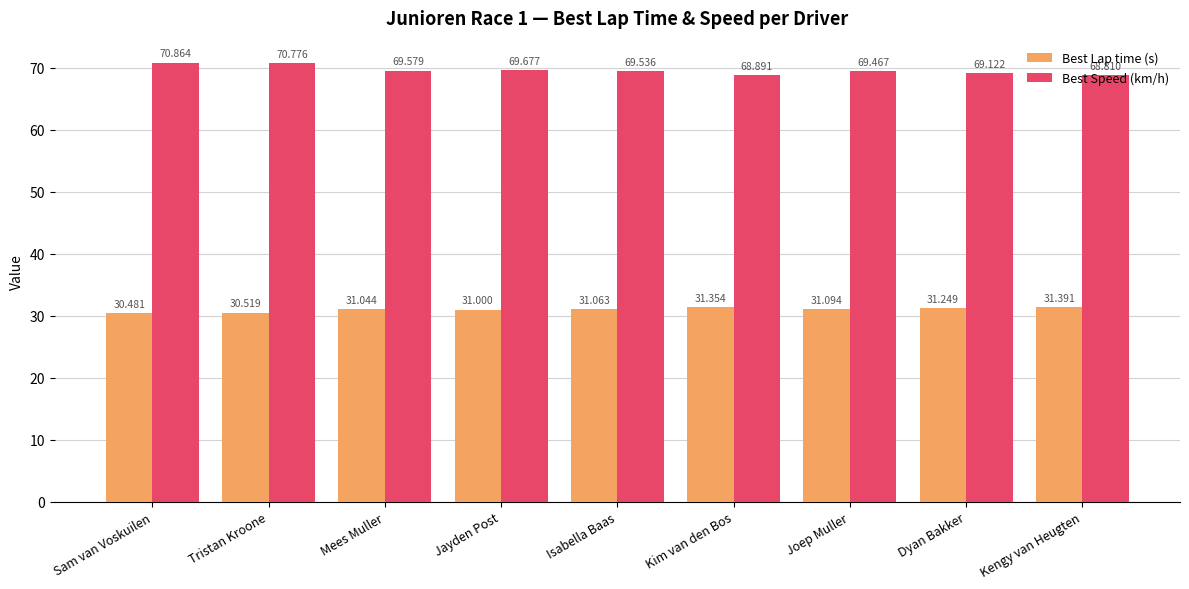

What value does the Best Lap time (s) series have at Tristan Kroone?

30.5